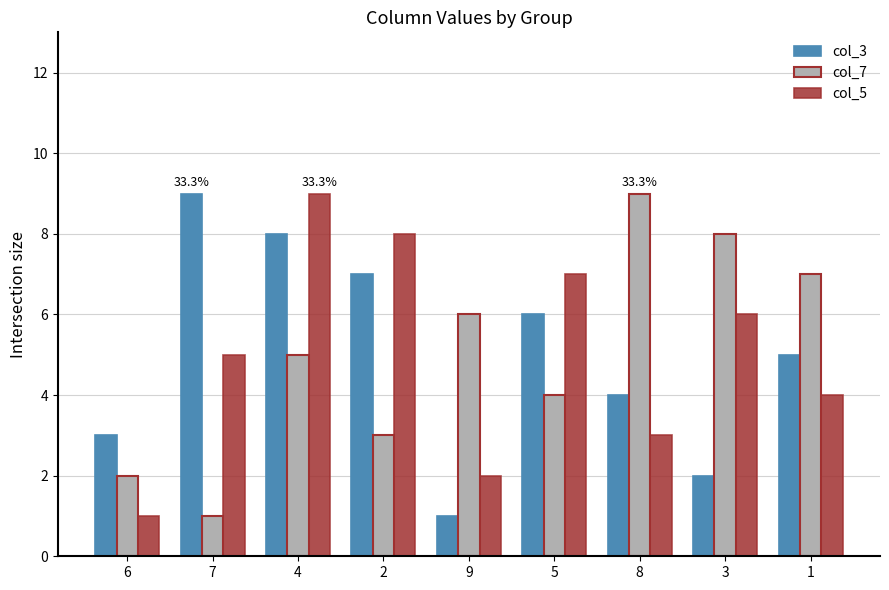

What are all the series names shown in the legend?

col_3, col_7, col_5